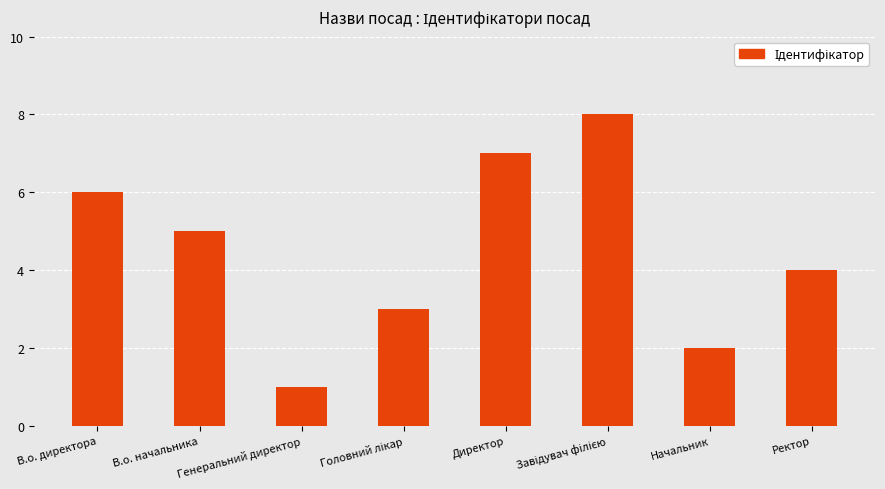

What is the minimum value shown in the chart?

1